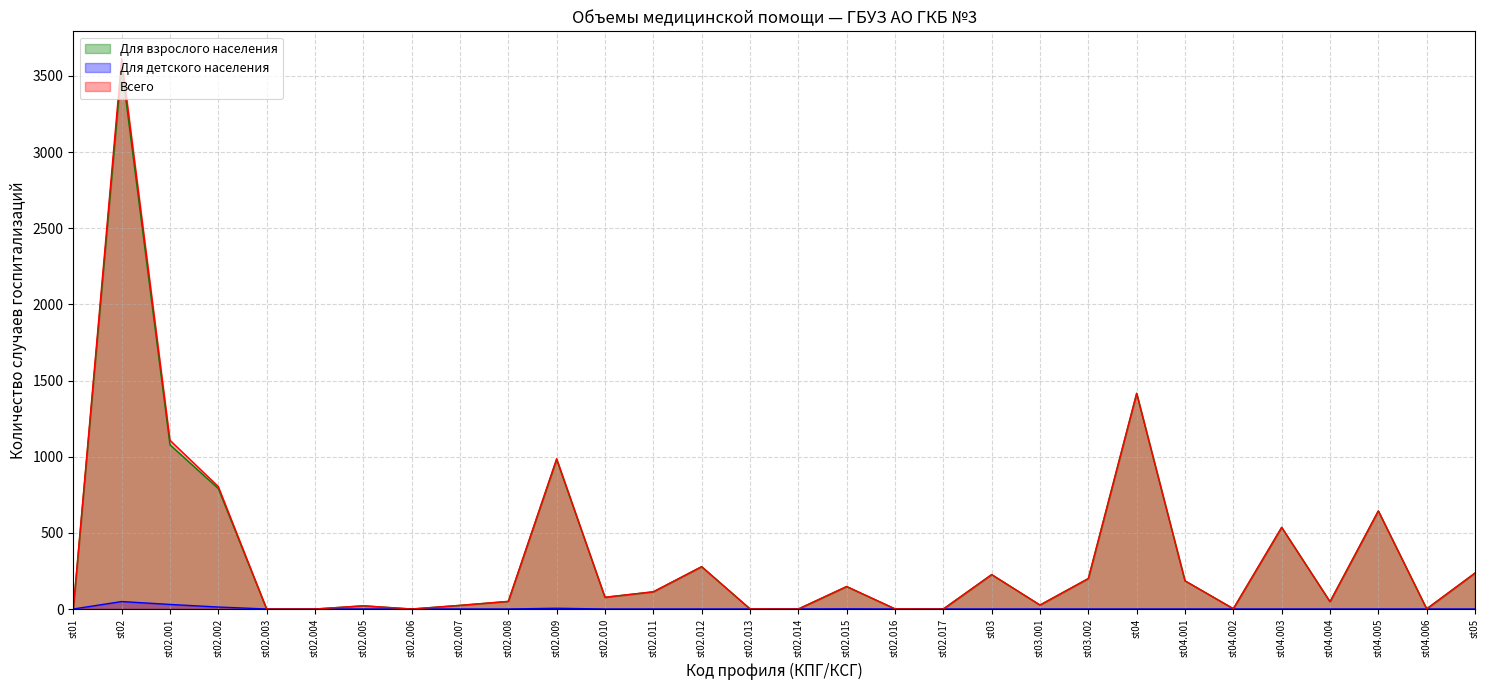

What is the label of the 30th point from the left?

st05